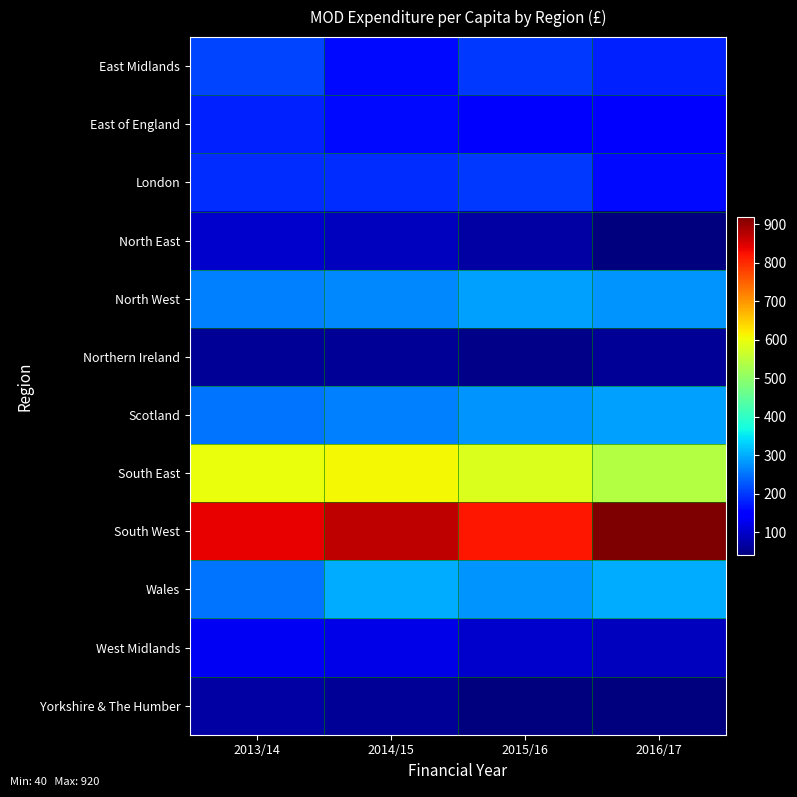

How many series are shown in this chart?

12